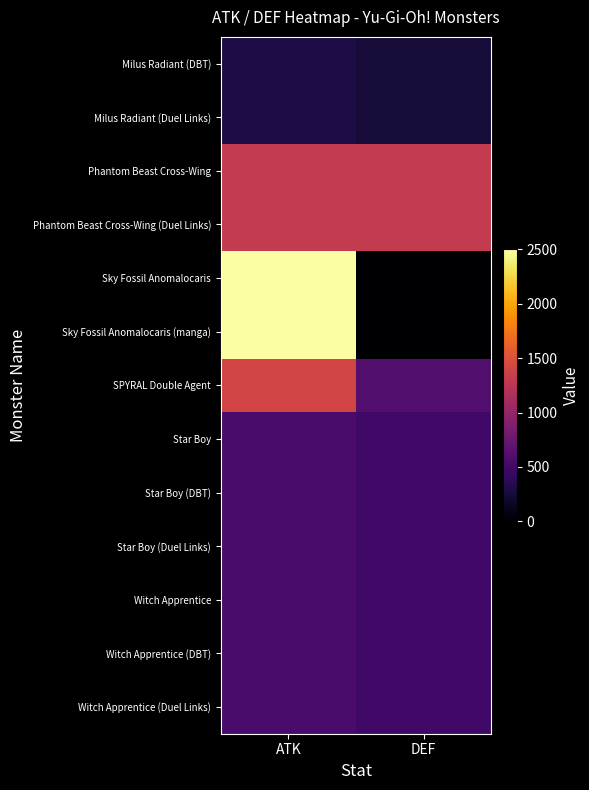

At which category is the sum across all series the highest?

ATK